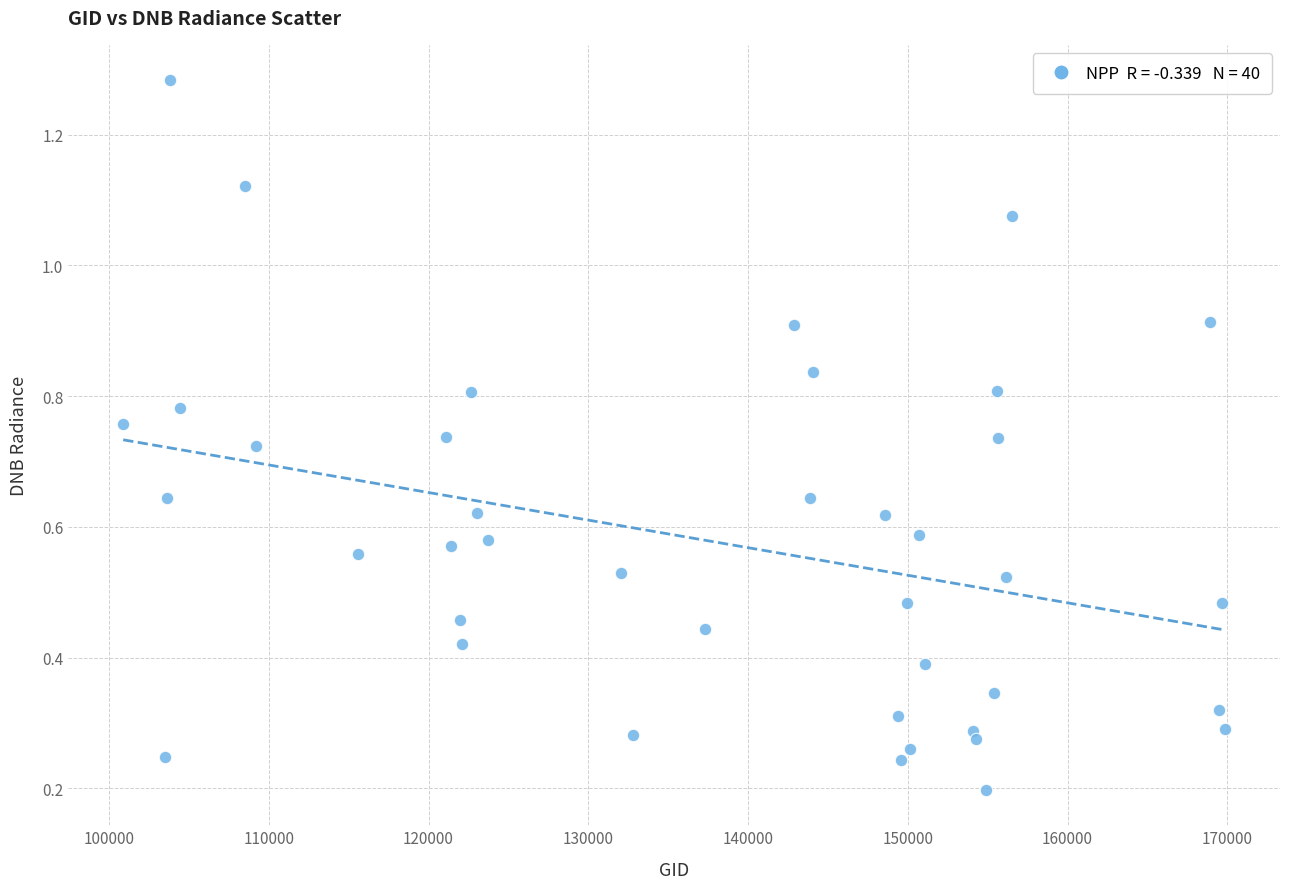

What is the range of X values (max minus min)?

68965.0